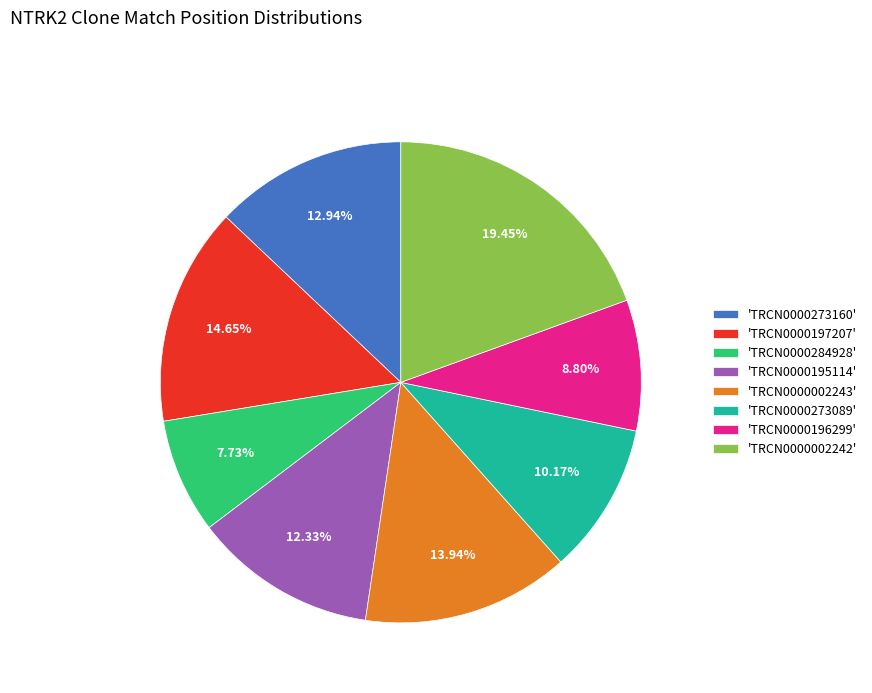

Rank the categories by value from highest to lowest.

'TRCN0000002242', 'TRCN0000197207', 'TRCN0000002243', 'TRCN0000273160', 'TRCN0000195114', 'TRCN0000273089', 'TRCN0000196299', 'TRCN0000284928'